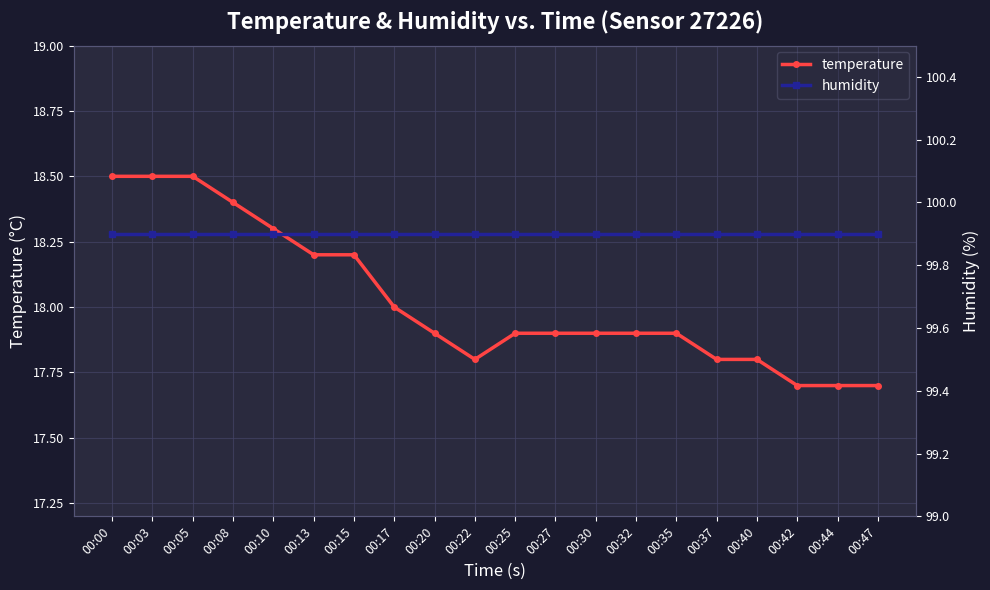

What is the minimum value shown in the chart?

17.7